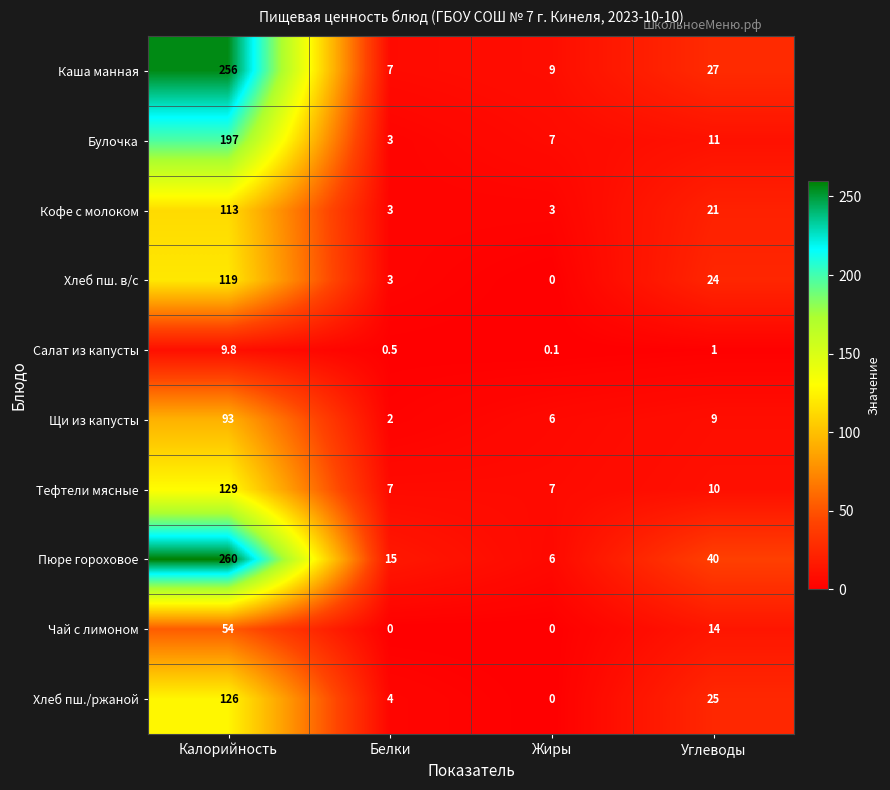

Which category has the highest value across all series?

Калорийность